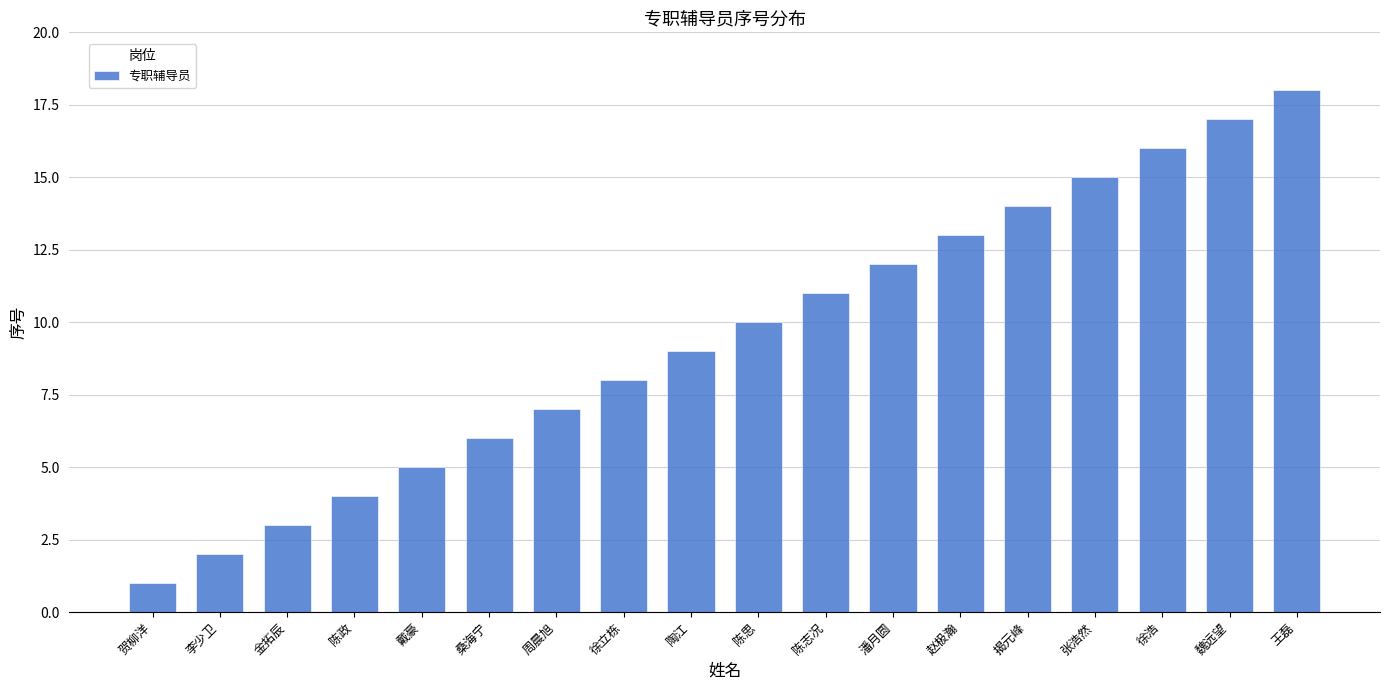

True or false: the data shows 18 at 王磊.

True